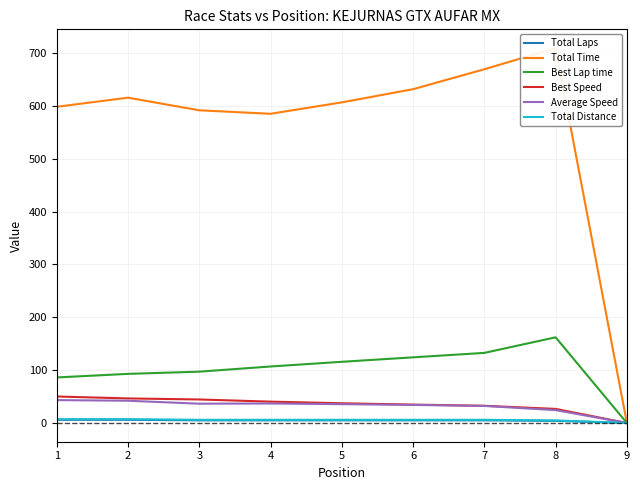

What is the total value across all series at 6?

836.1